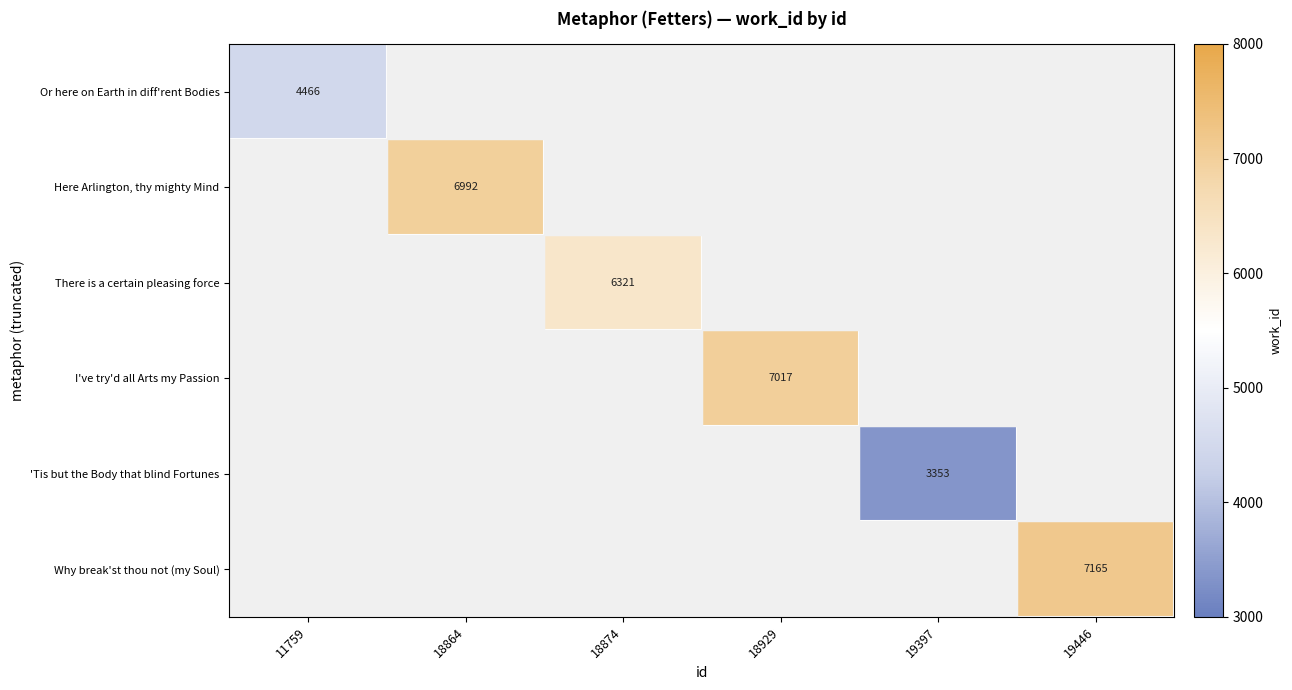

The value of 'Tis but the Body that blind Fortunes at 19397 is 3353. True or false?

True